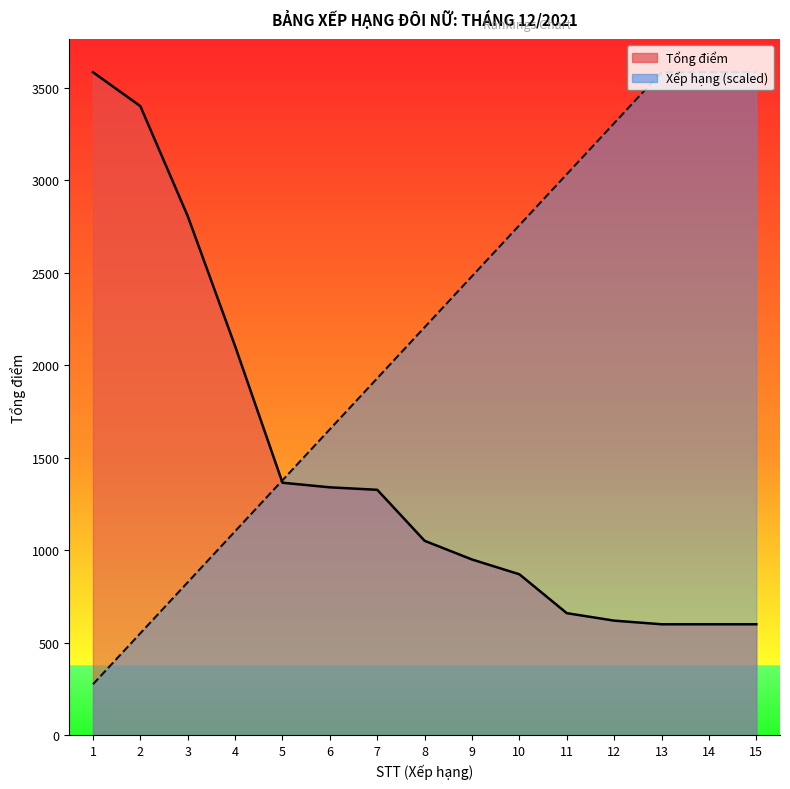

Which series has the widest spread of values?

Xếp hạng